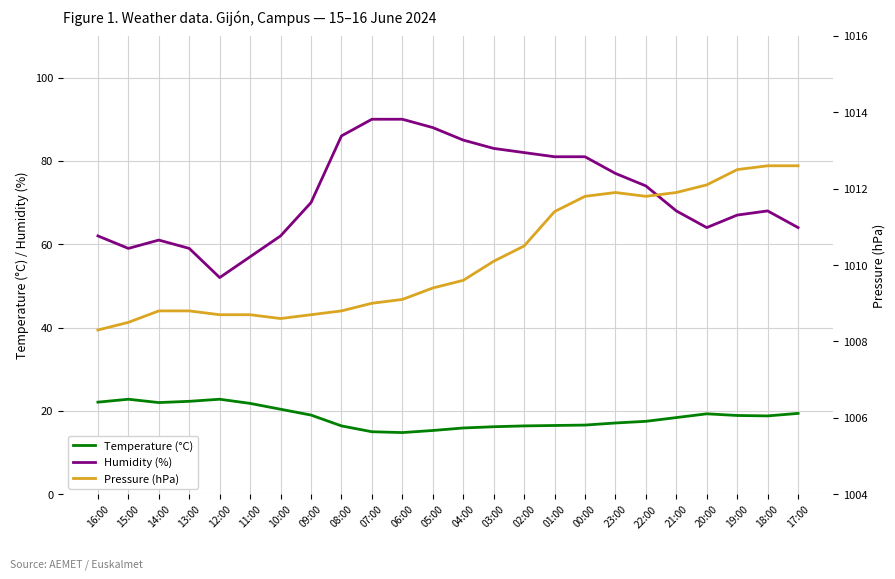

What is the total value across all series at 23:00?

1106.0